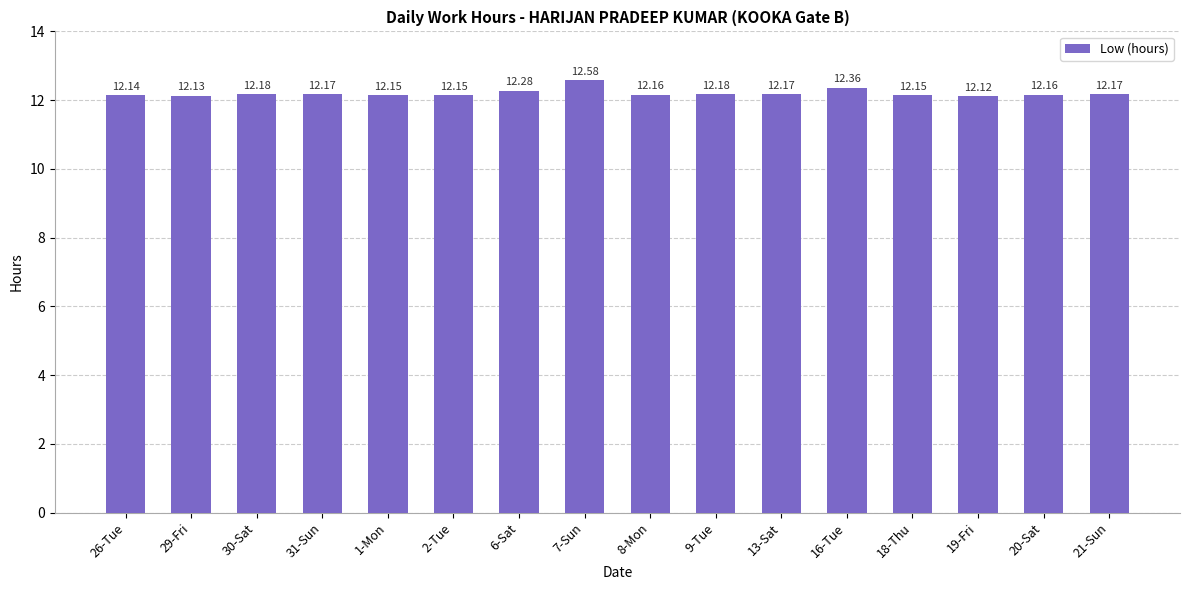

Between 19-Fri and 21-Sun, which is larger?

21-Sun